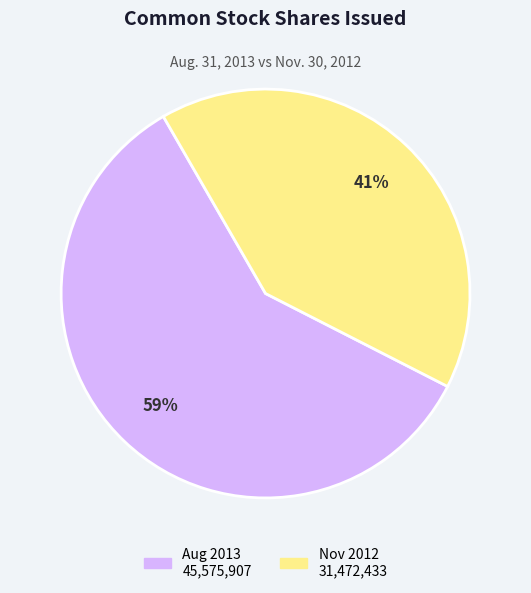

To the nearest percent, what is the average slice percentage?

50%